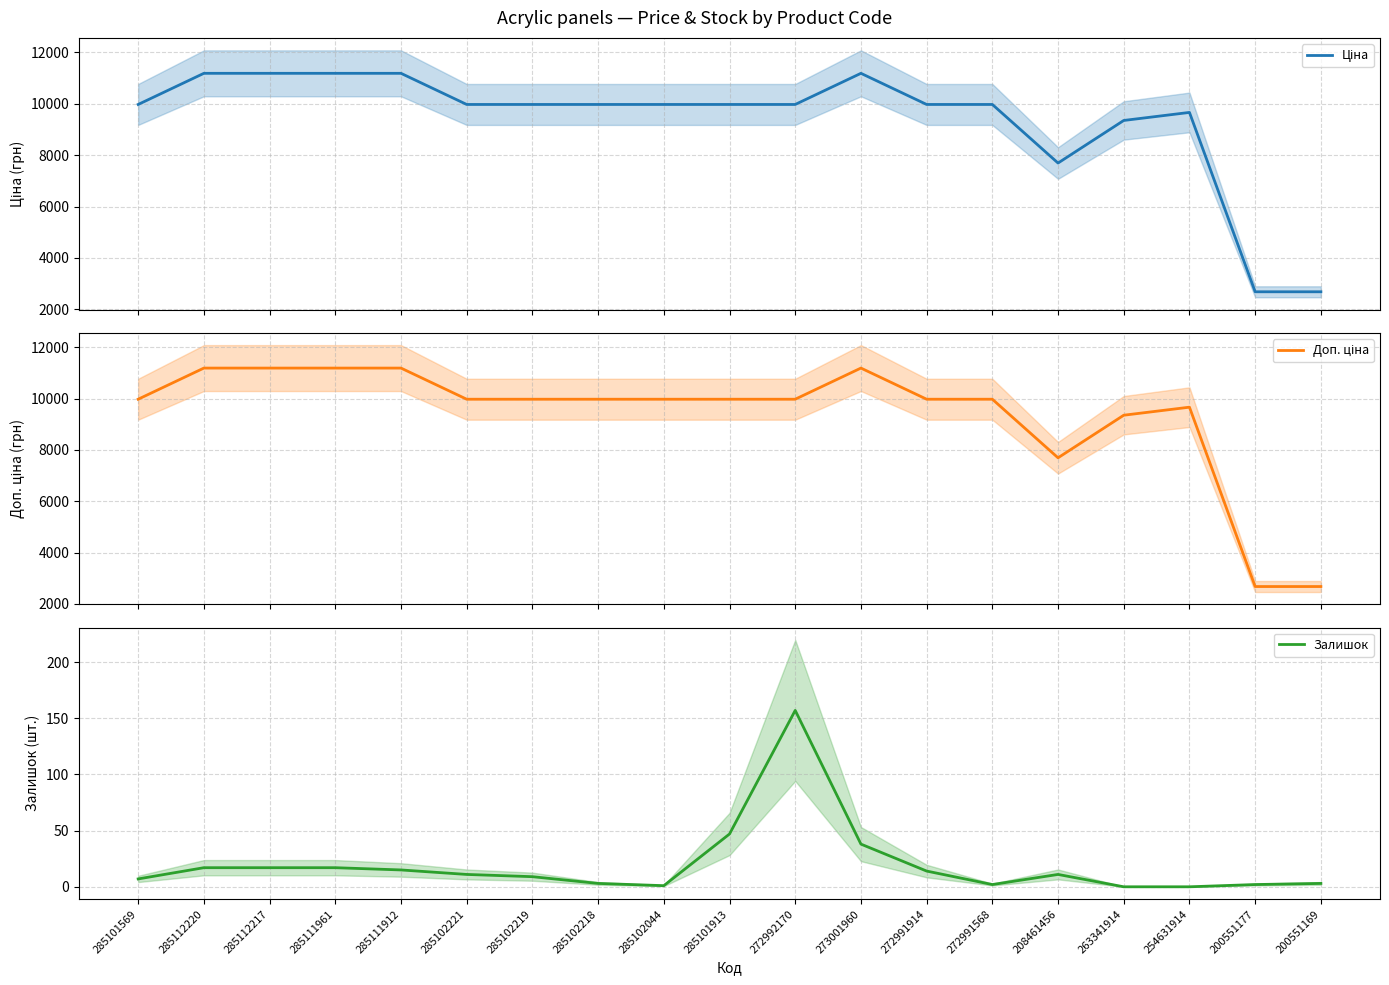

Which category has the highest value across all series?

285112220